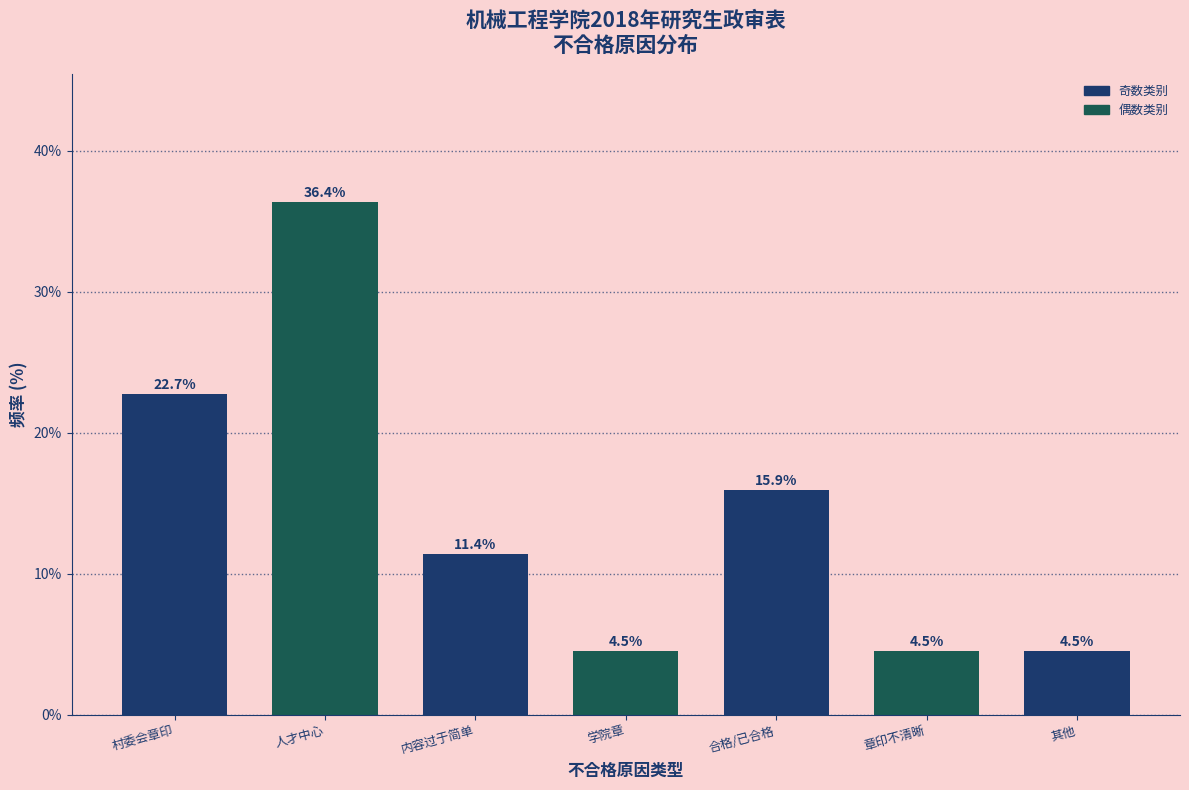

Reading left to right, list all the values displayed in this chart.

22.7	36.4	11.4	4.5	15.9	4.5	4.5